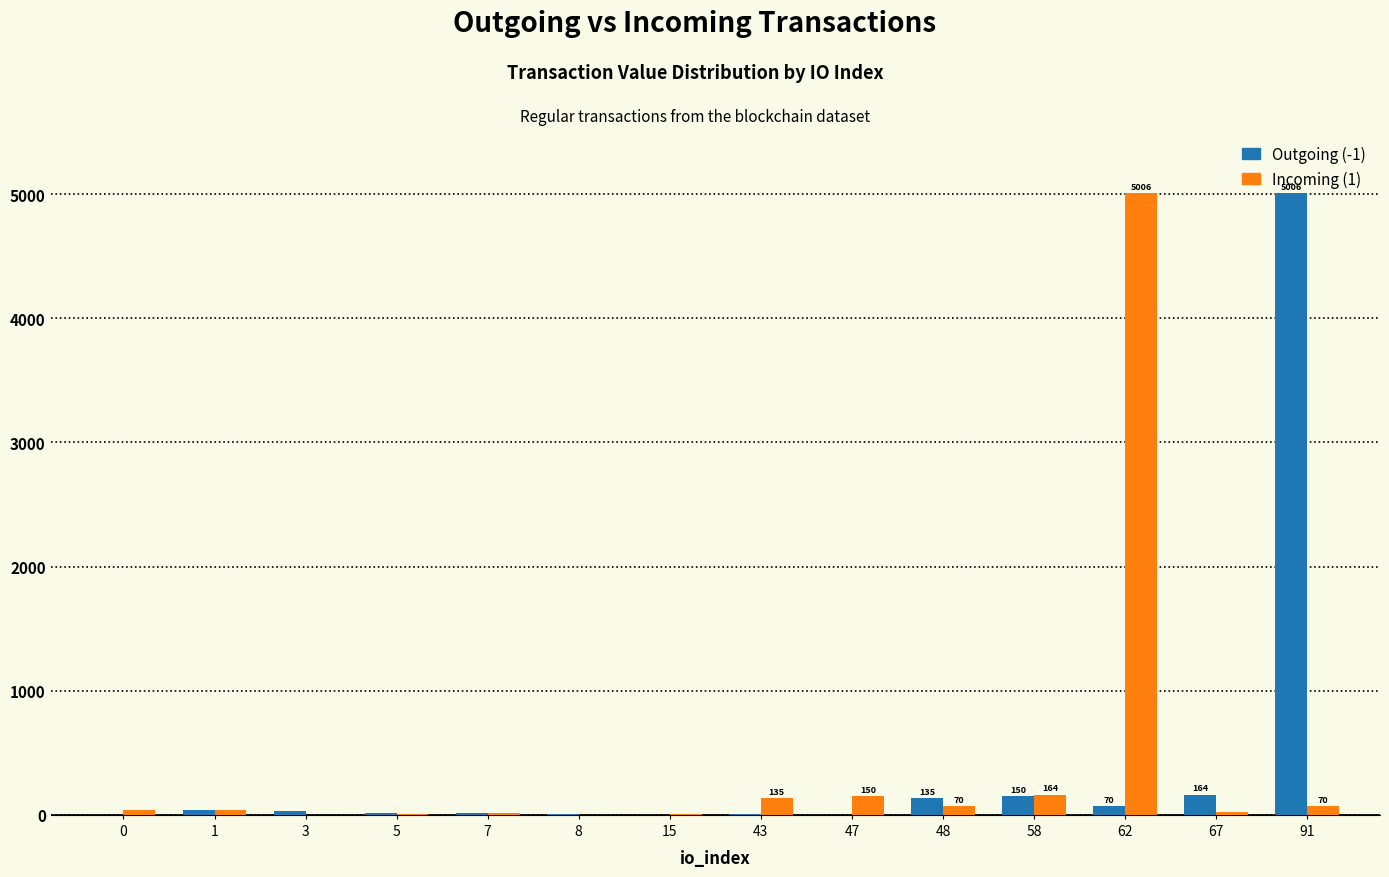

Is the value of Outgoing (-1) at 91 greater than the value of Incoming (1) at 0?

Yes